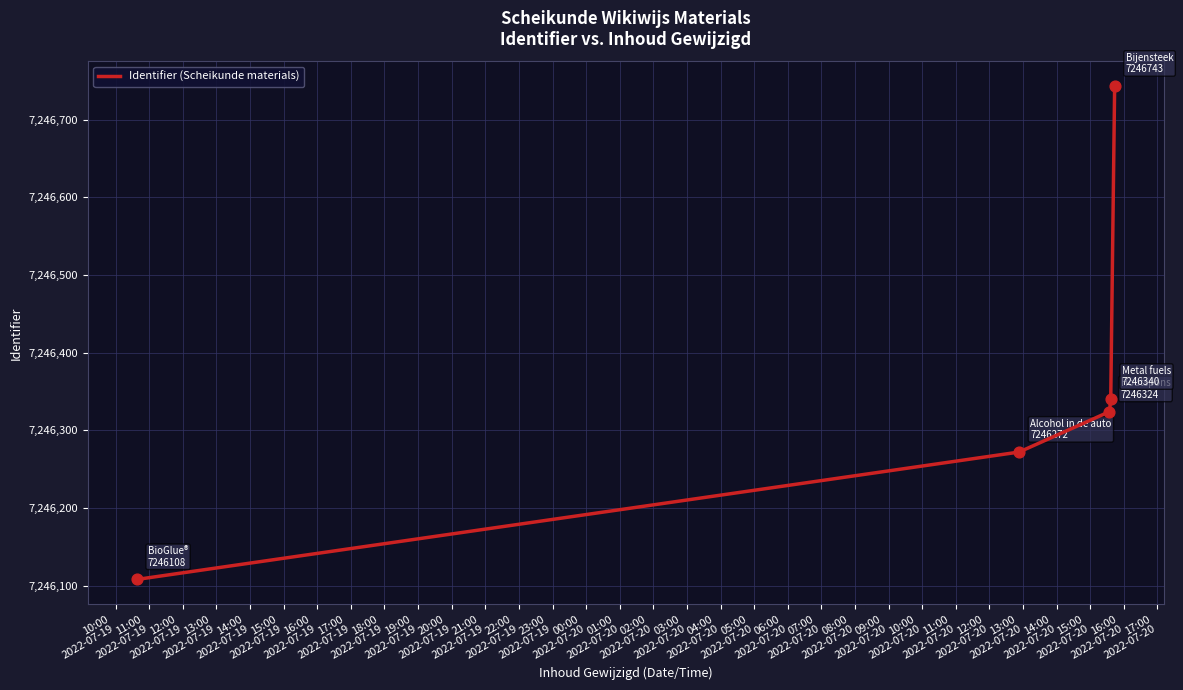

True or false: there are more than 2 points higher than both neighbors.

False